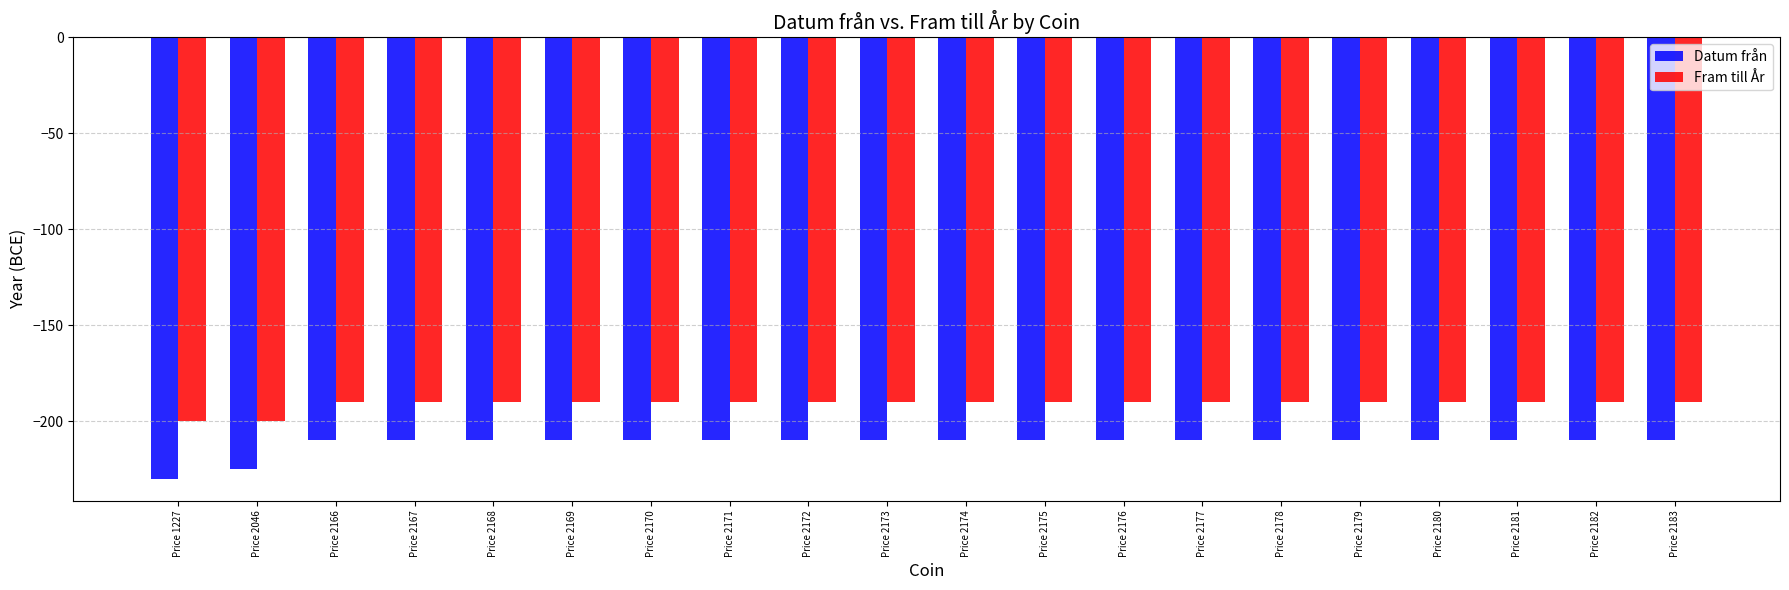

Is the value of Datum från at Price 2174 greater than the value of Fram till År at Price 2169?

No